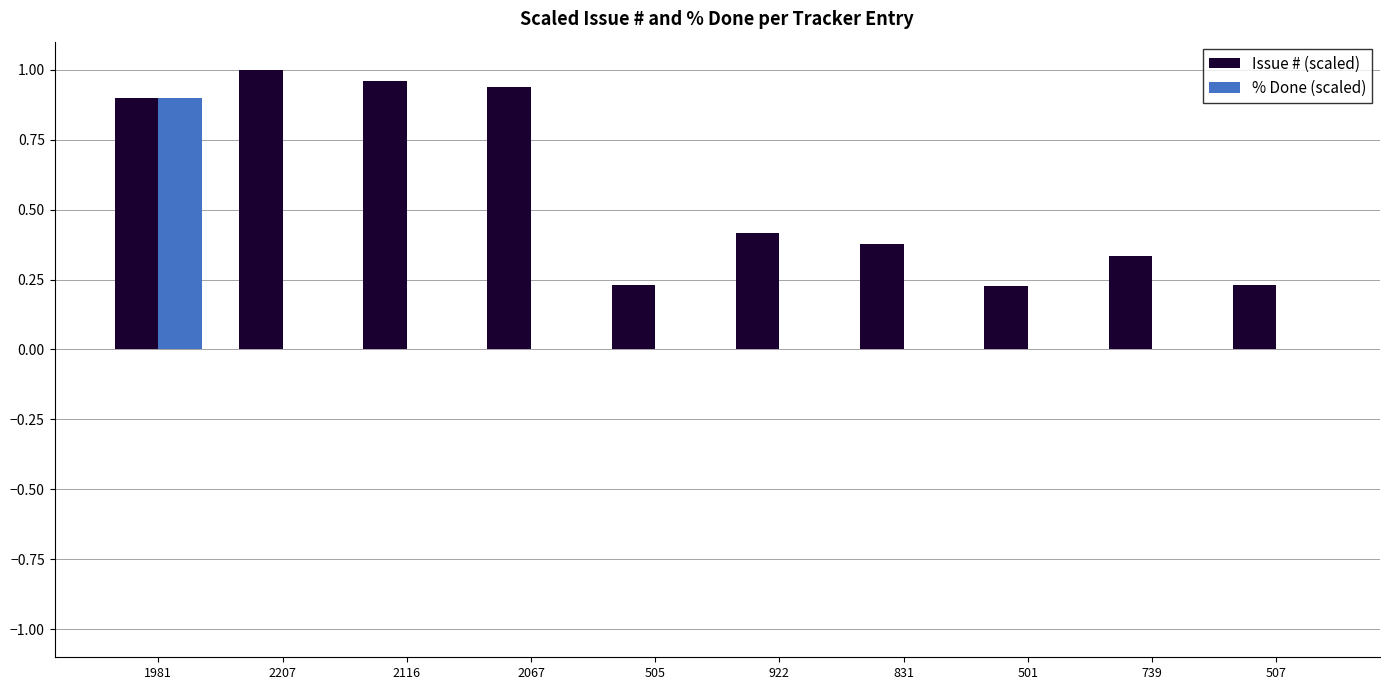

True or false: % Done (scaled) has a value of 0.6 at 2207.

False